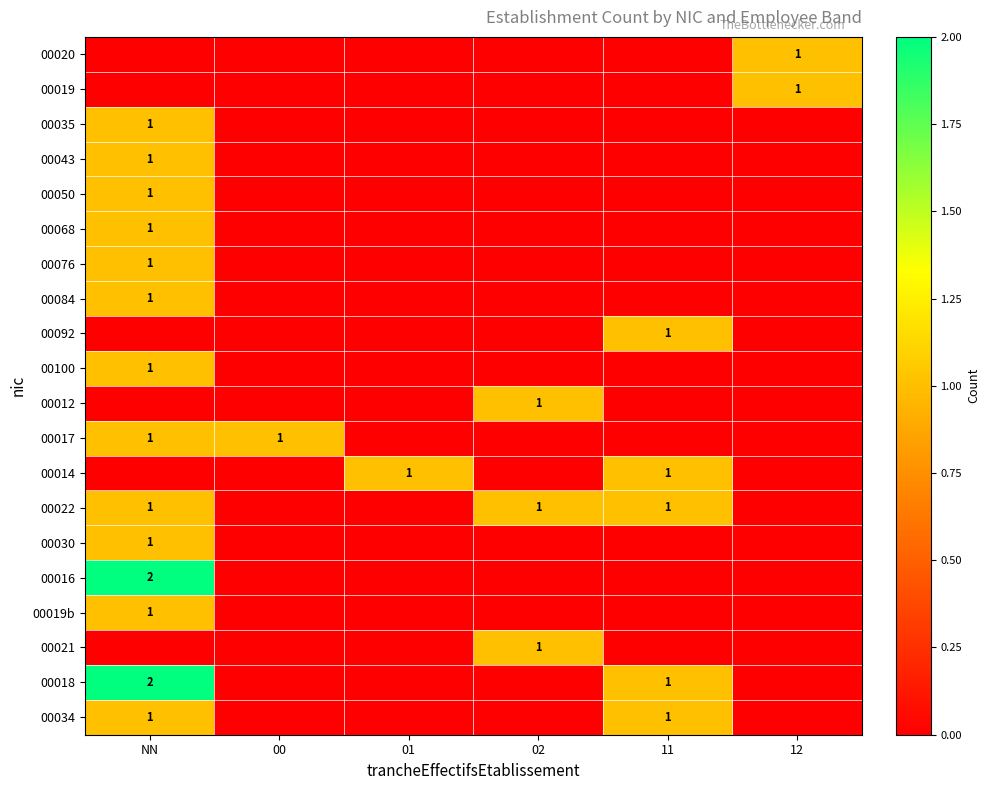

Which category has the highest value in the 00019b series?

NN